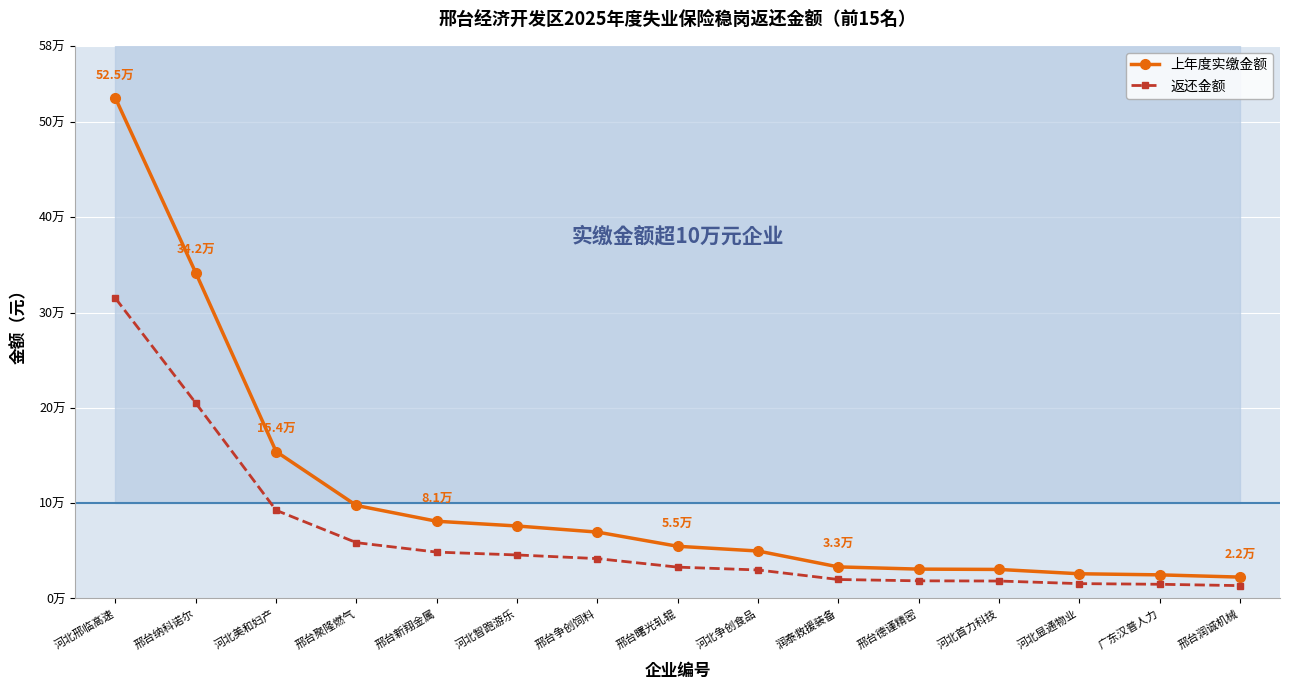

True or false: 上年度实缴金额 and 返还金额 intersect in this chart.

False